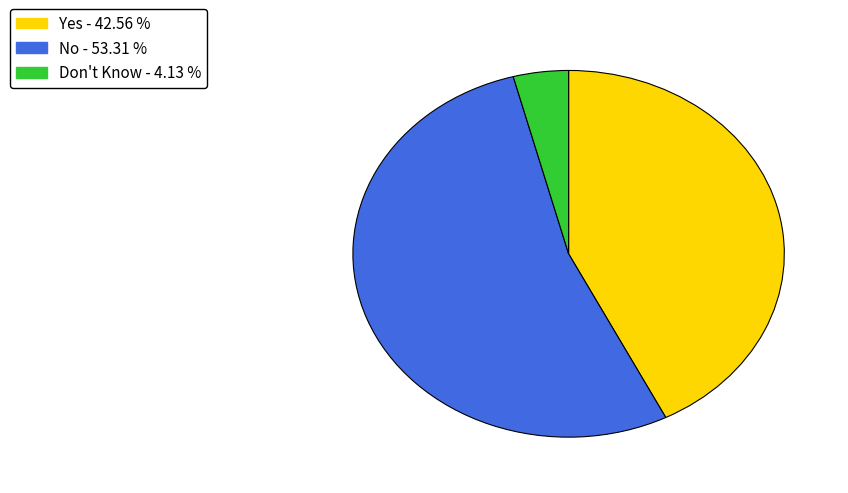

True or false: No accounts for 39% of the total.

False